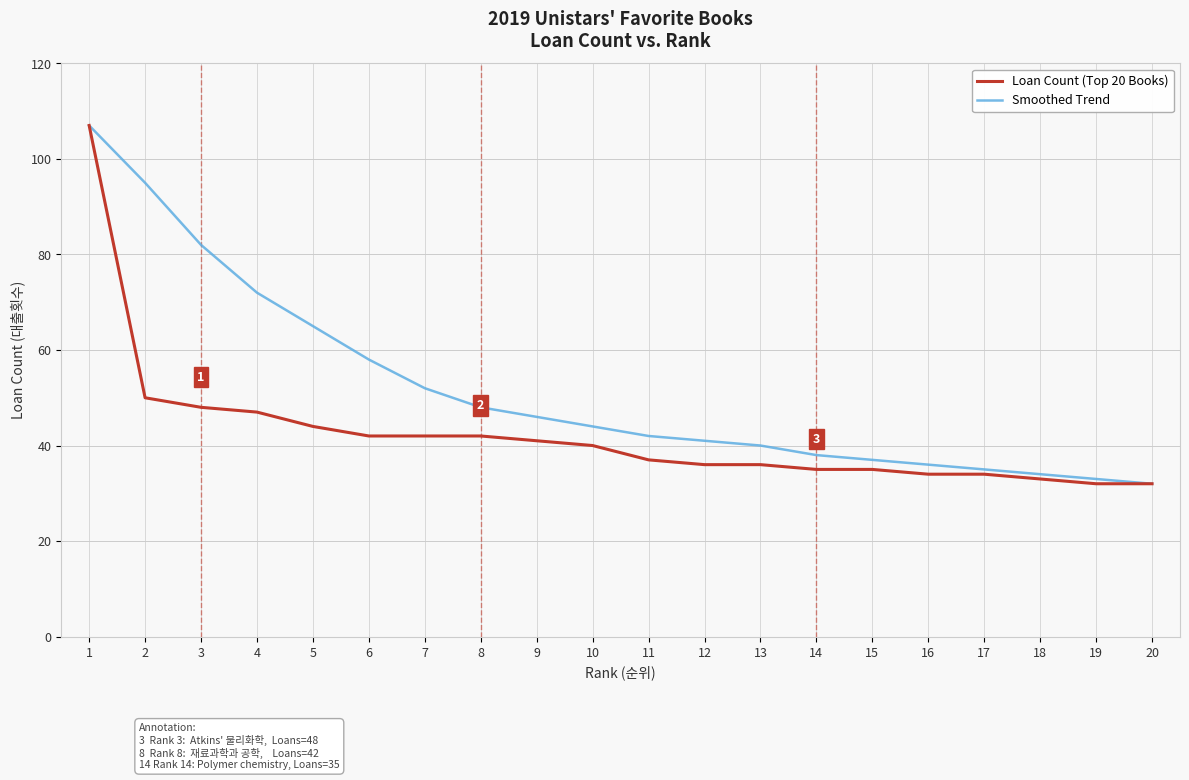

Rank the series by their average value, from highest to lowest.

Smoothed Trend, Loan Count (Top 20 Books)